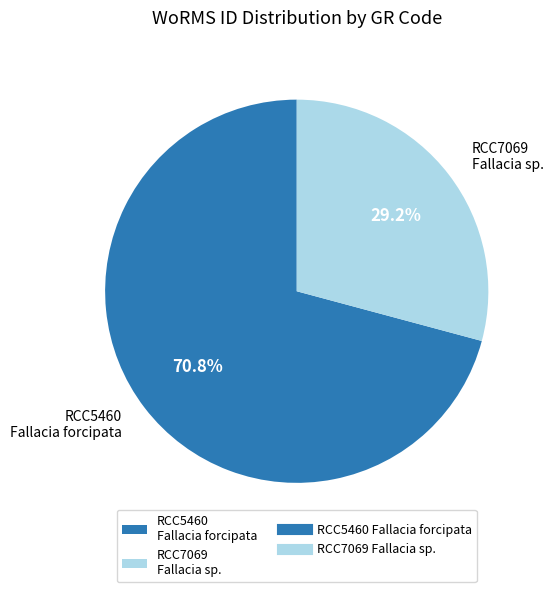

Count the number of slices in the pie.

2